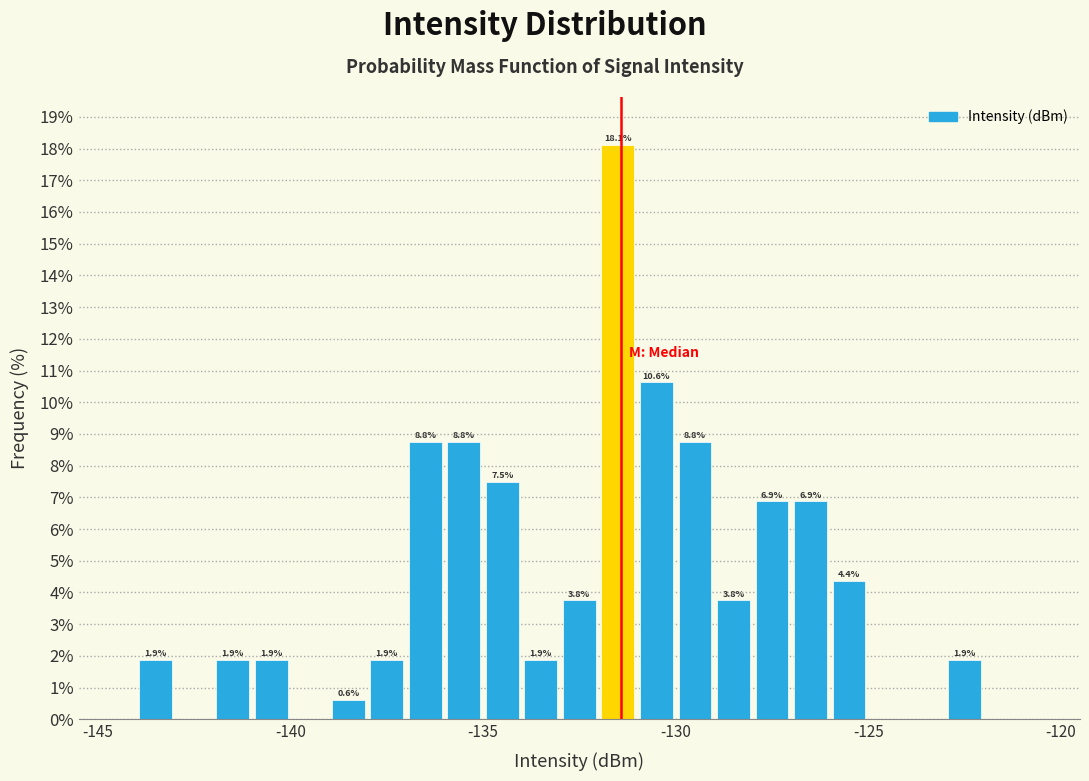

Around what value on the x-axis is the tallest bar? Give the approximate position of its centre, as read against the axis.

-131.5